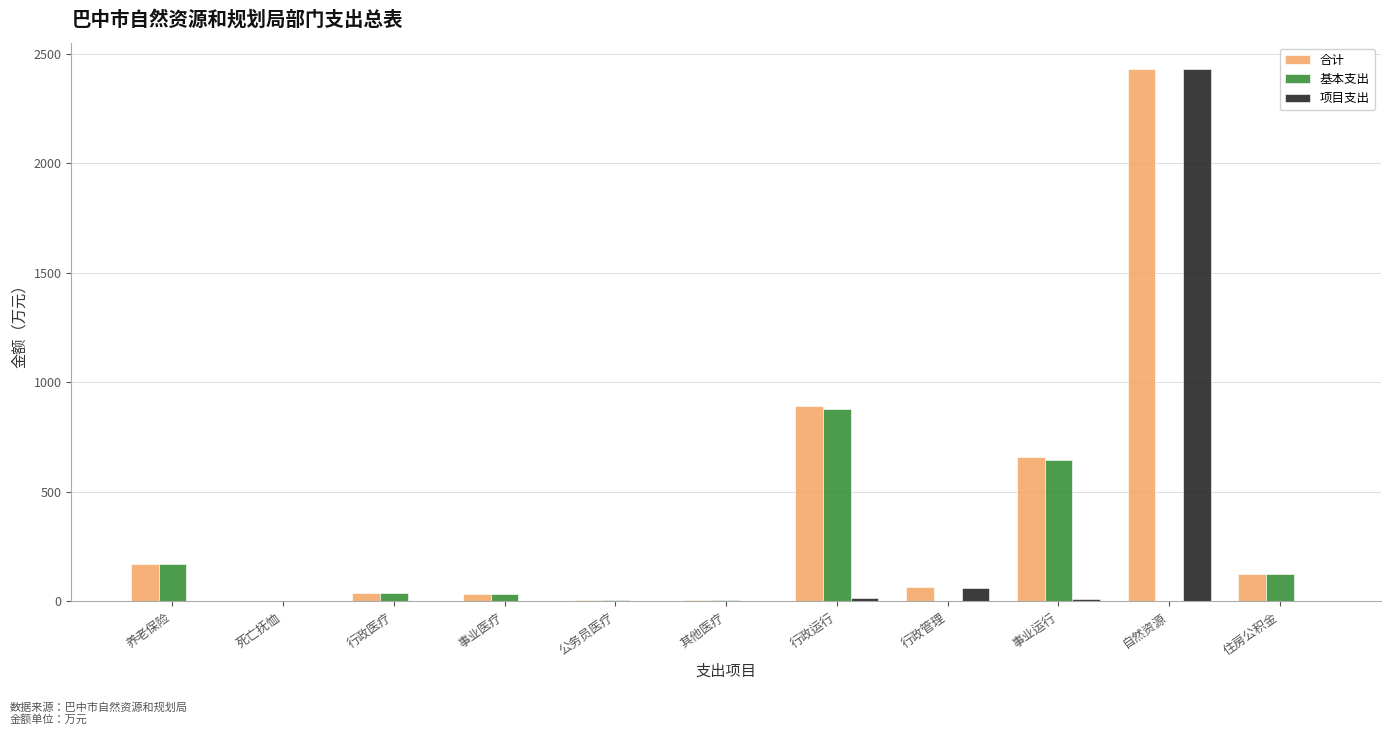

How many groups of bars are there?

11